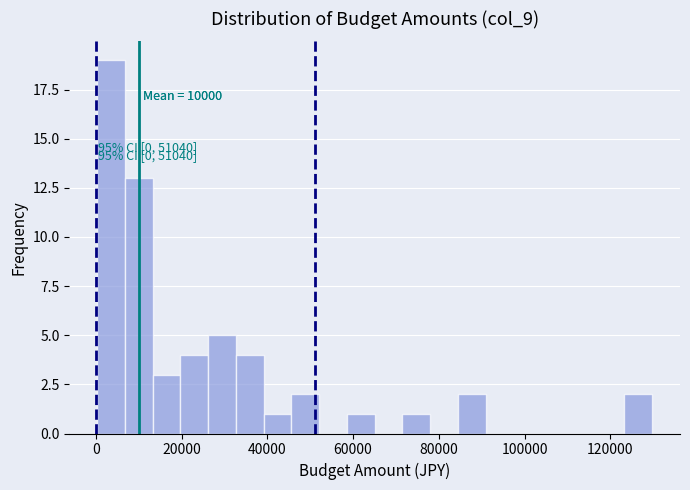

Read against the x-axis, roughly where is the centre of the tallest bar?

4000